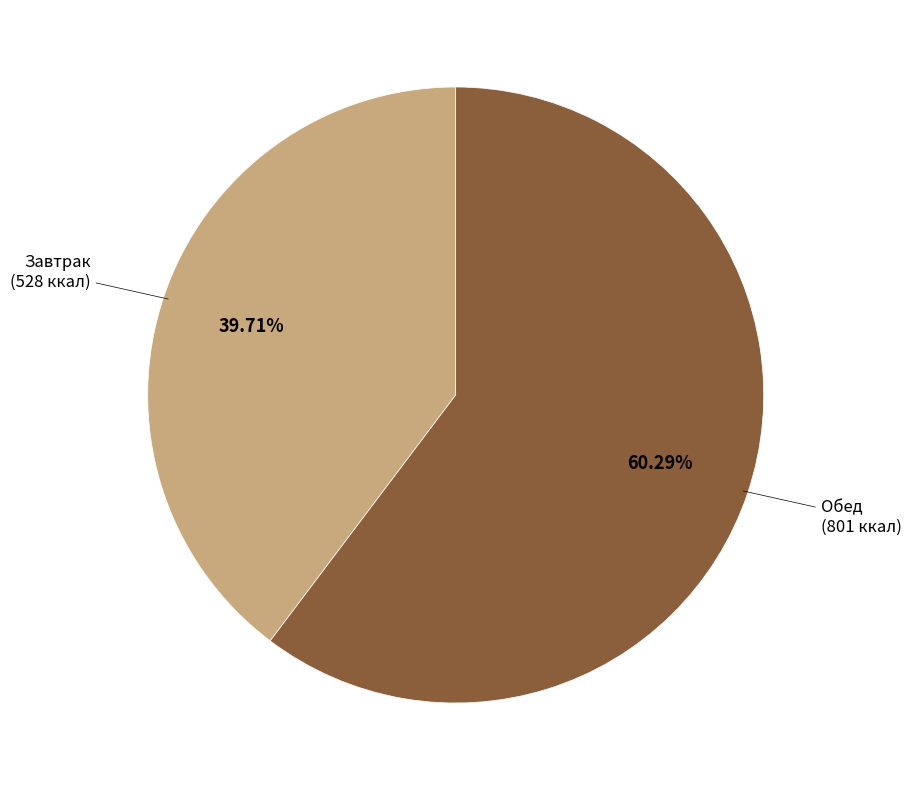

Does any single category account for the majority?

Yes